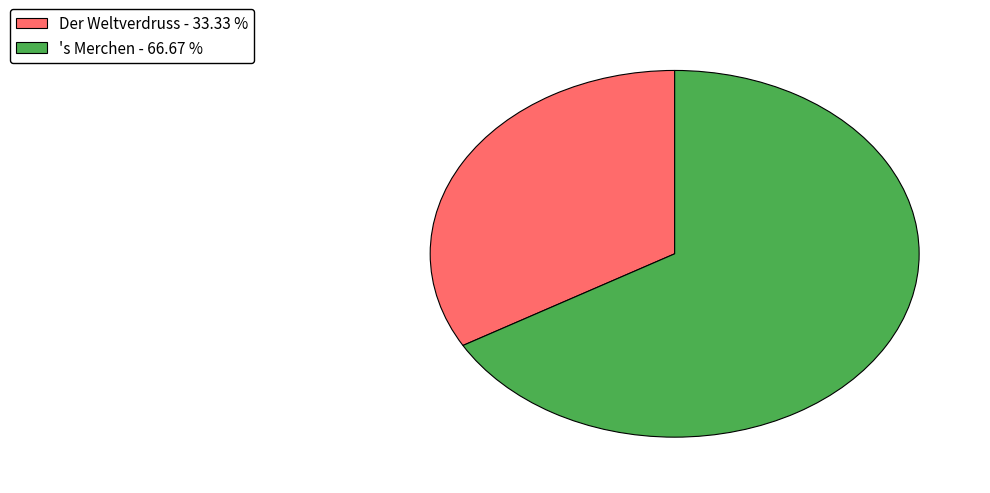

Which has a higher value, Der Weltverdruss or 's Merchen?

's Merchen